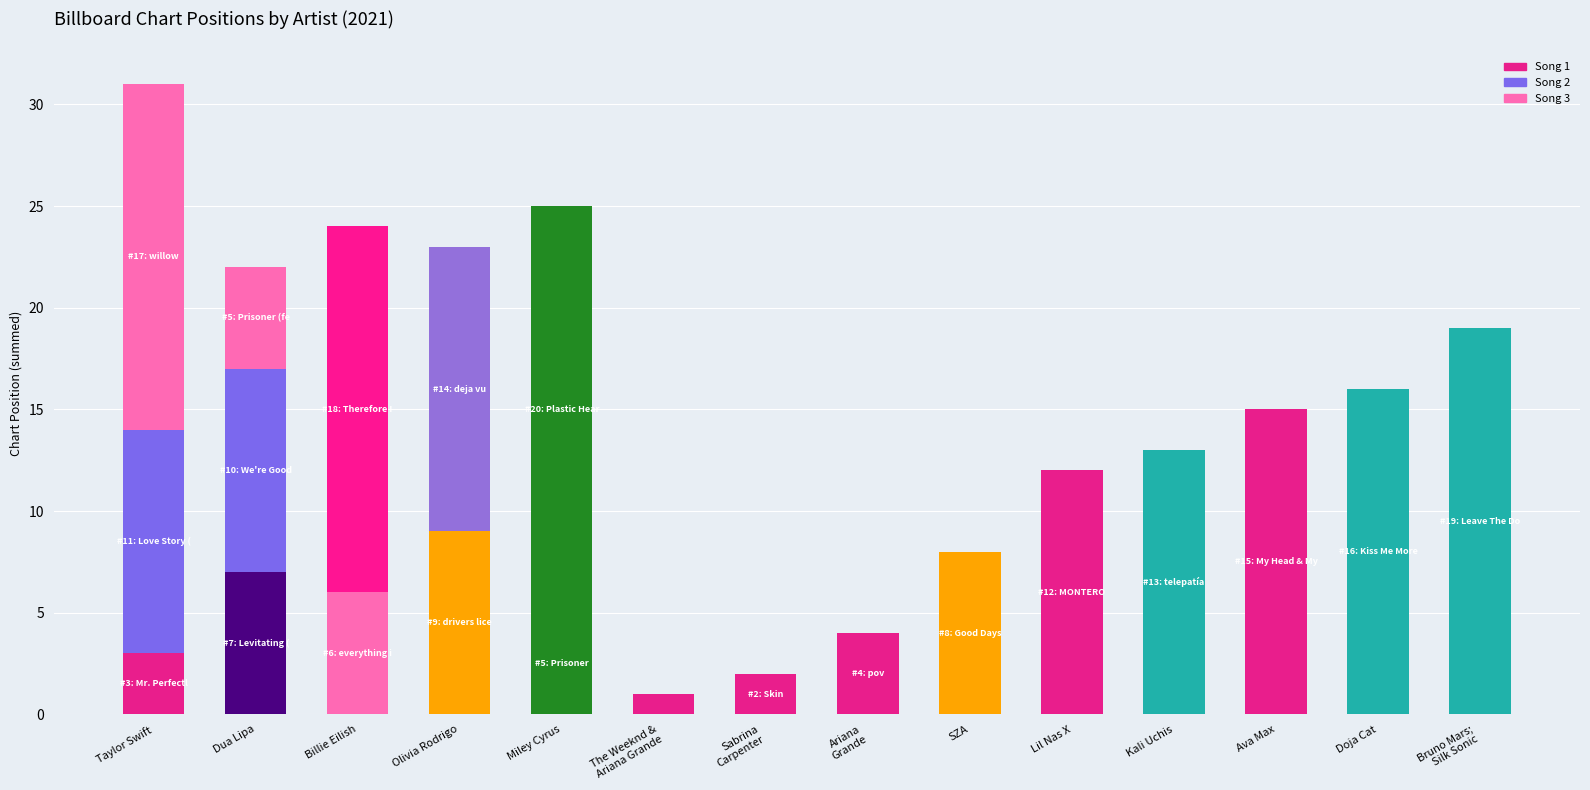

What is the sum of the values at The Weeknd &
Ariana Grande and Bruno Mars;
Silk Sonic?

20